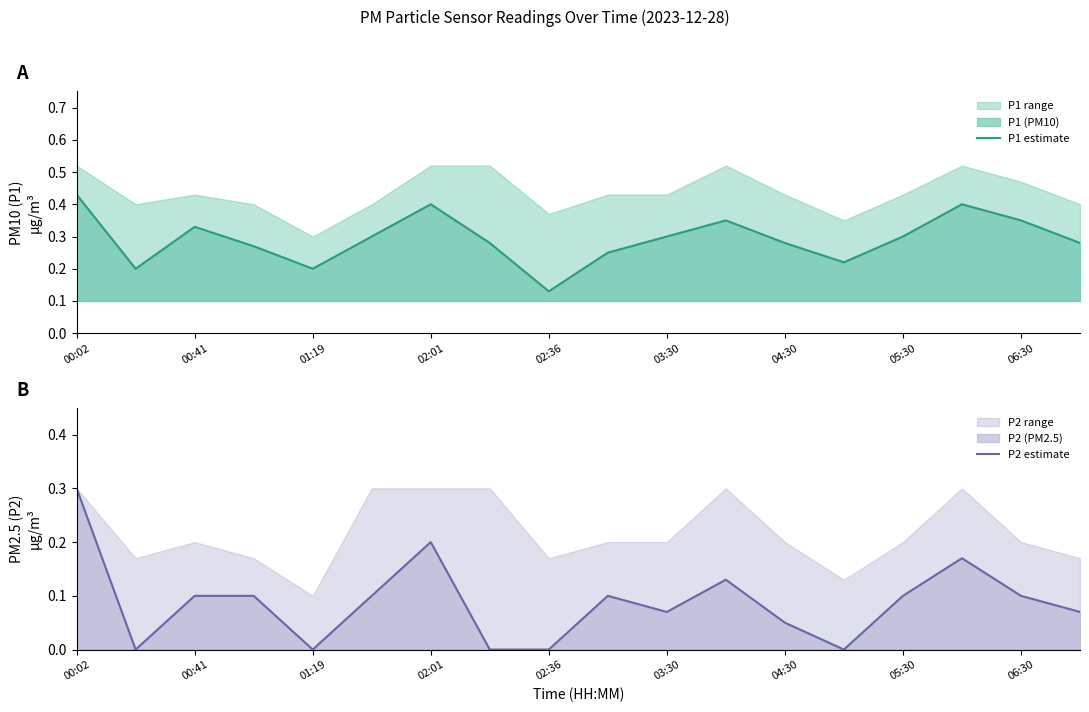

Which category has the lowest value in the P1 estimate series?

02:36